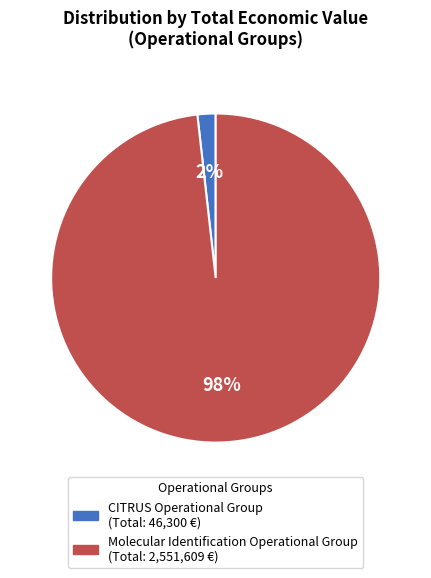

Does any single category account for the majority?

Yes